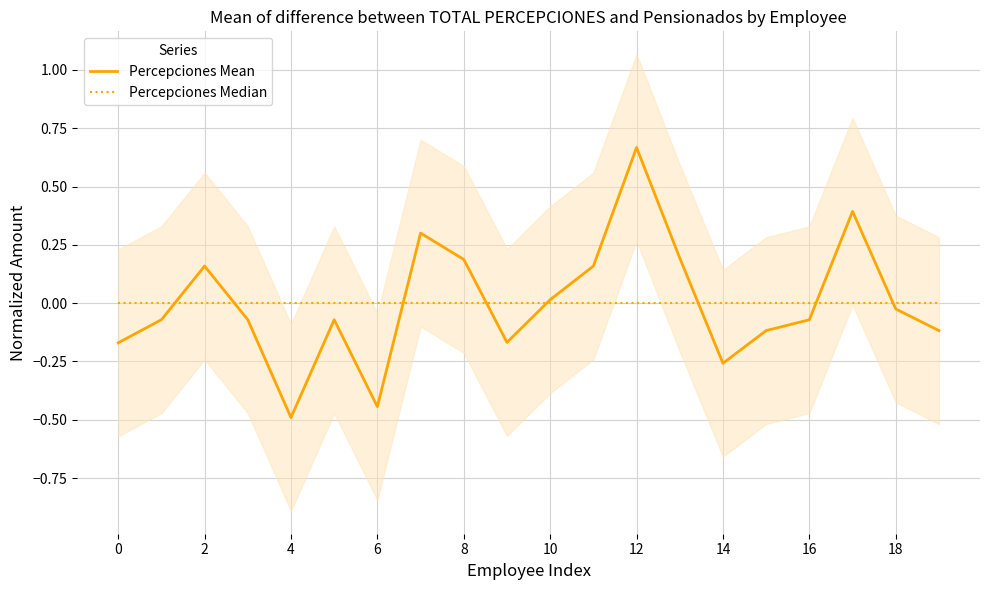

What is the spread (max minus min) of values at 14?

0.3